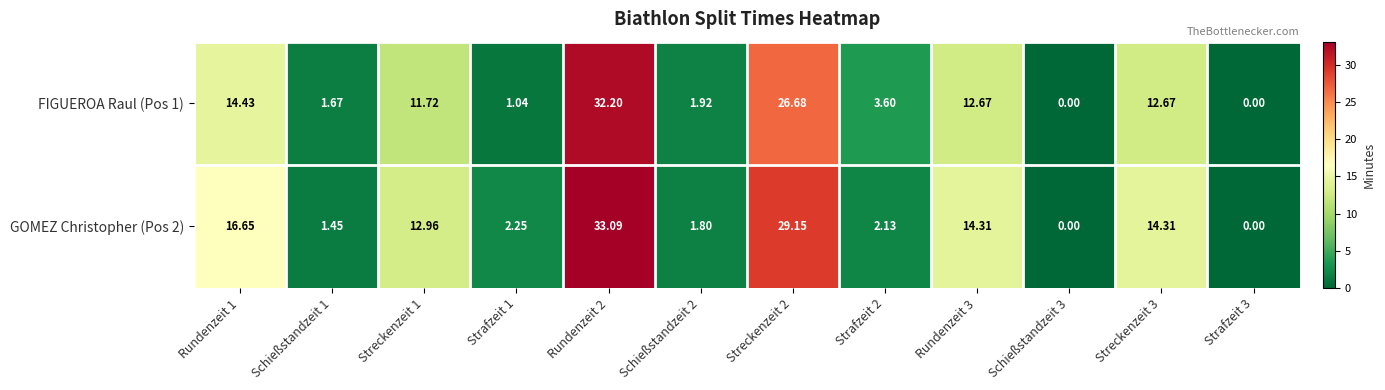

Rank the series by their maximum value, from highest to lowest.

GOMEZ Christopher (Pos 2), FIGUEROA Raul (Pos 1)